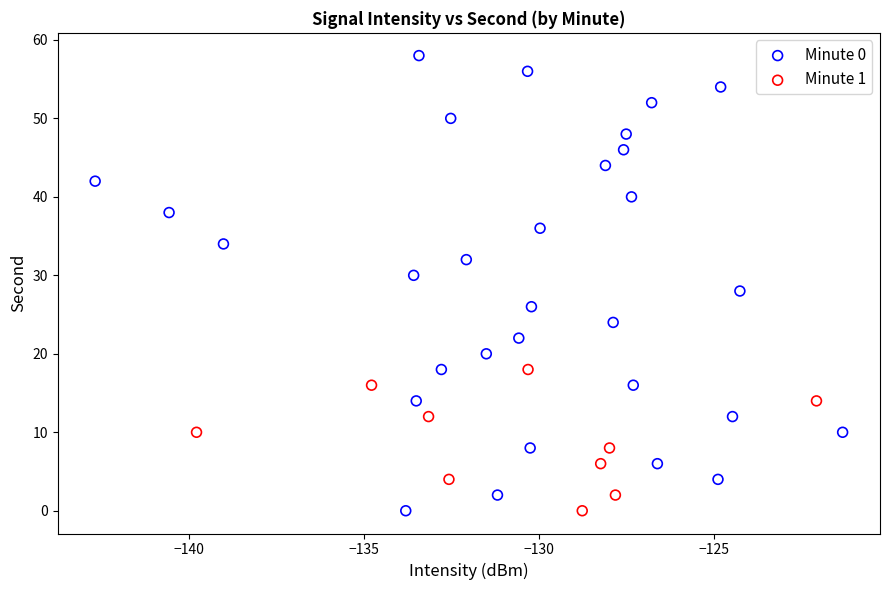

Which series has the largest Y range (max minus min)?

Minute 0